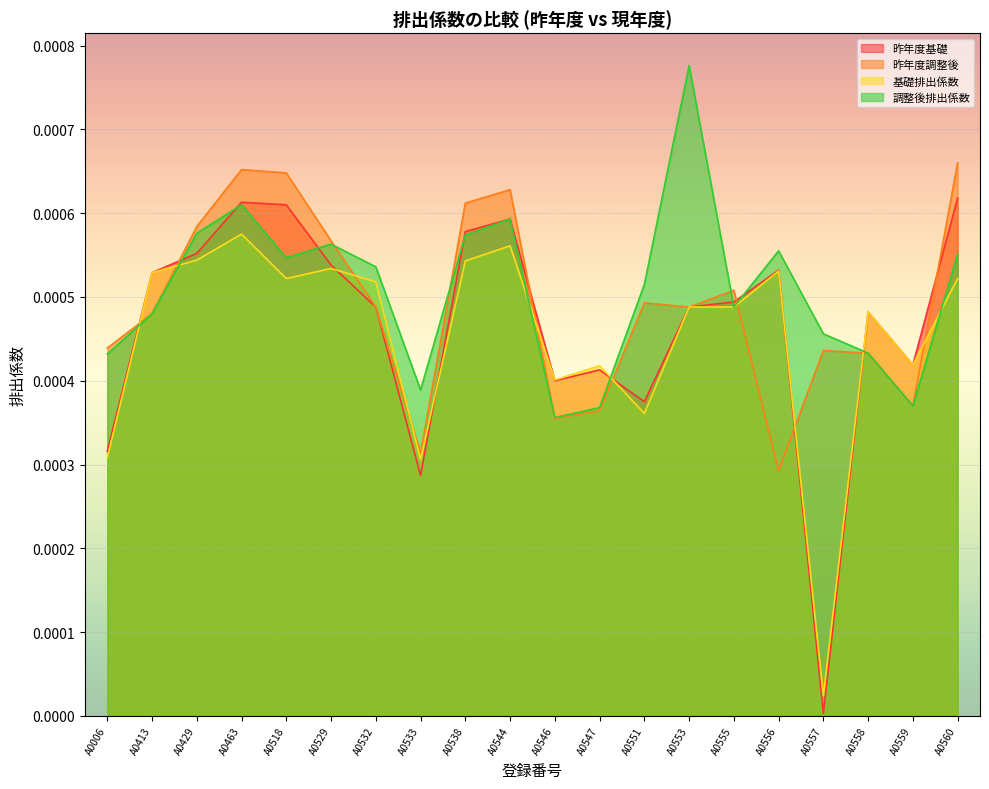

Between A0547 and A0518, which is larger?

A0518